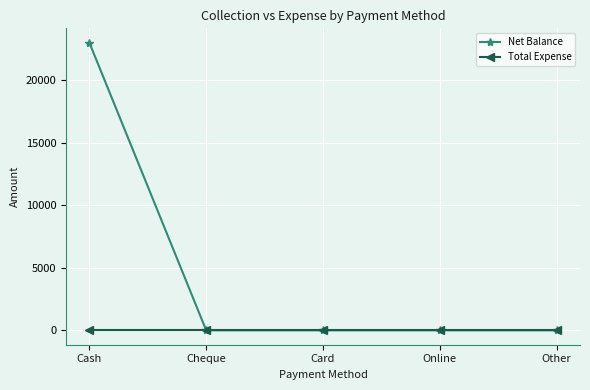

List the series in order of their peak value, lowest first.

Total Expense, Net Balance